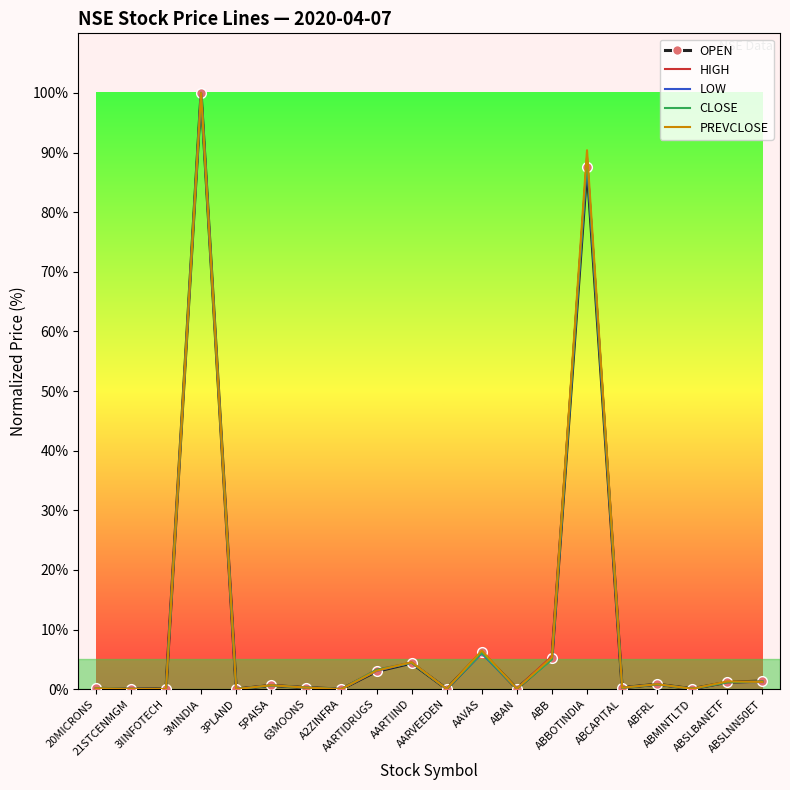

What position from the left is 3IINFOTECH?

3